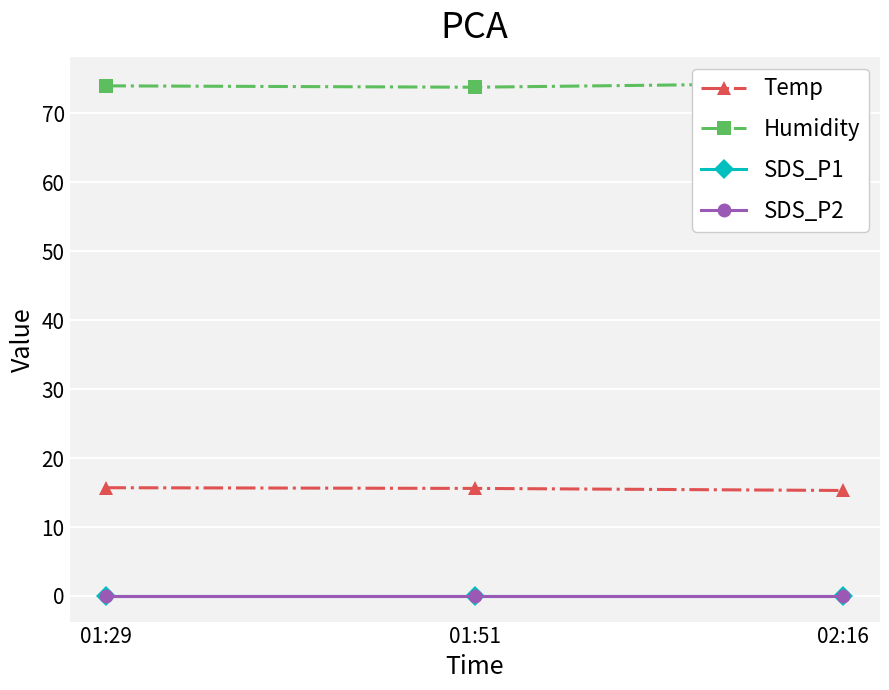

Which series has the largest total across all categories?

Humidity